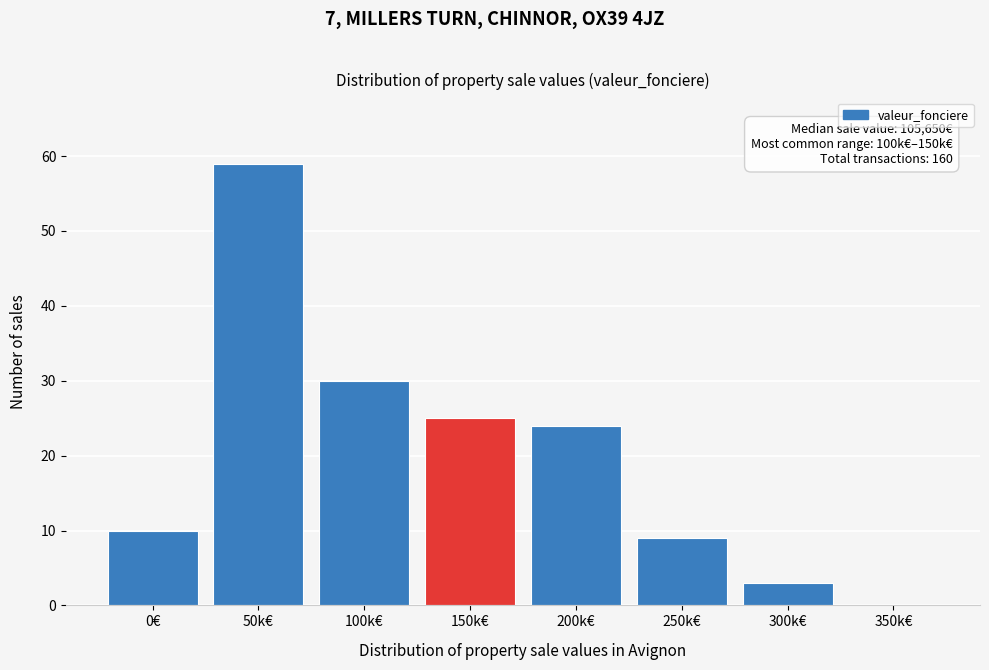

Reading left to right, transcribe all the data shown in this chart.

0€=10	50k€=59	100k€=30	150k€=25	200k€=24	250k€=9	300k€=3	350k€=0